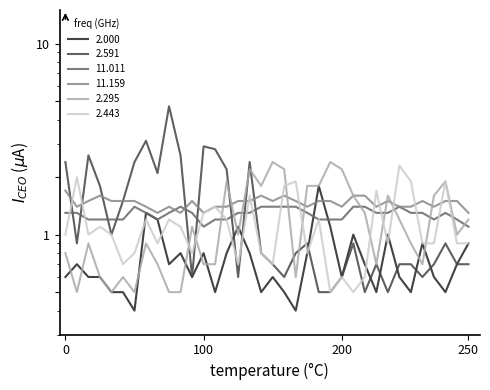

How many lines are shown in the chart?

6